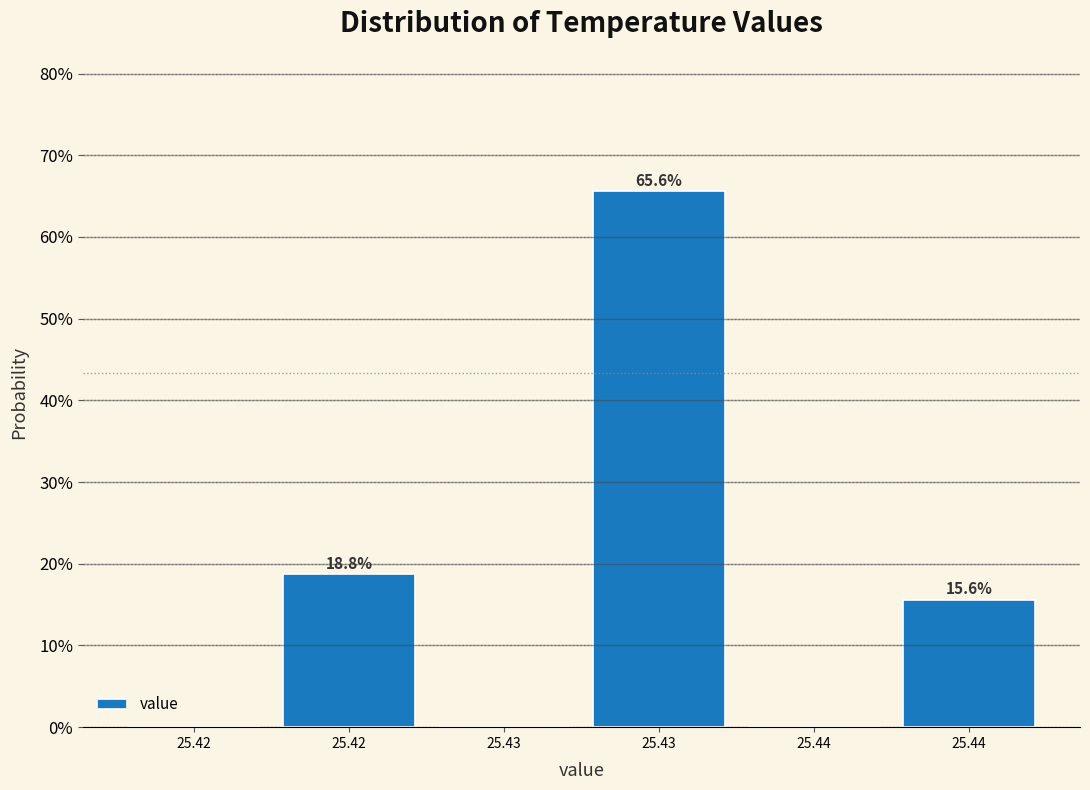

How many distinct data groups are displayed?

1